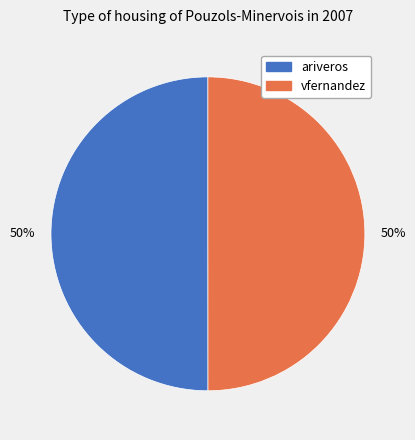

Is it true that ariveros is 50% of the pie?

True